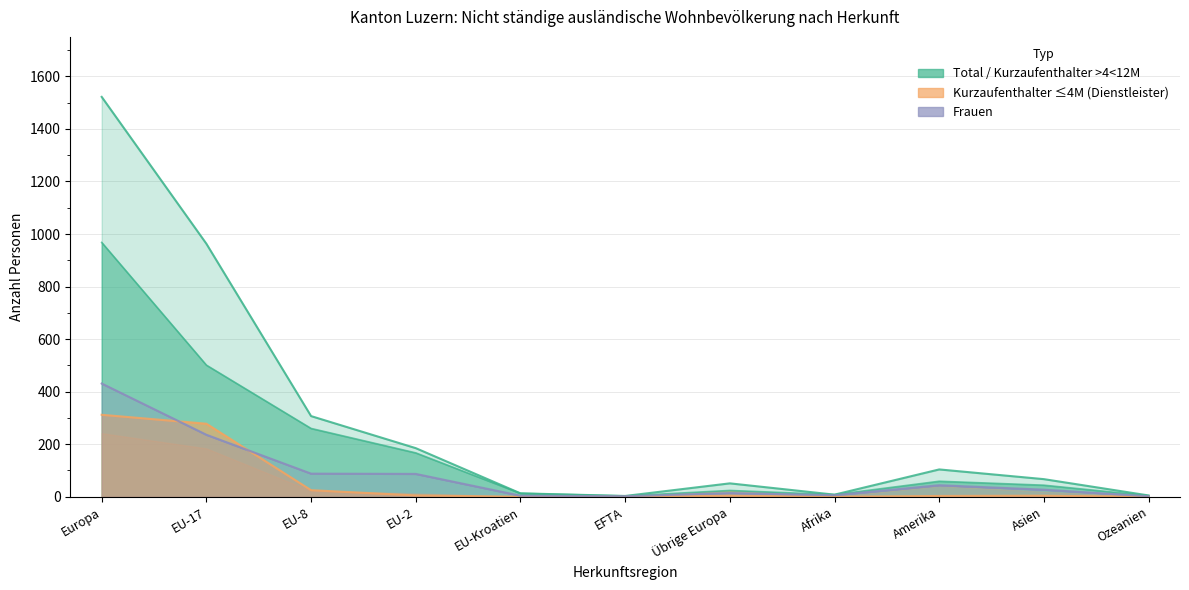

True or false: Total has a value of 21 at Asien.

False